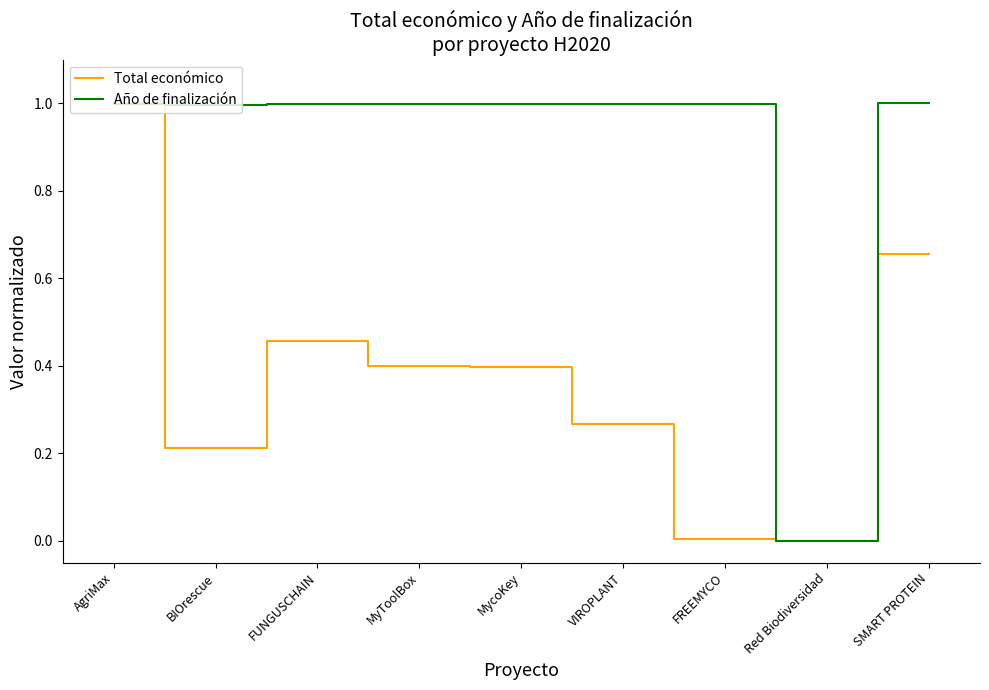

What is the total value across all series at FUNGUSCHAIN?

1.5